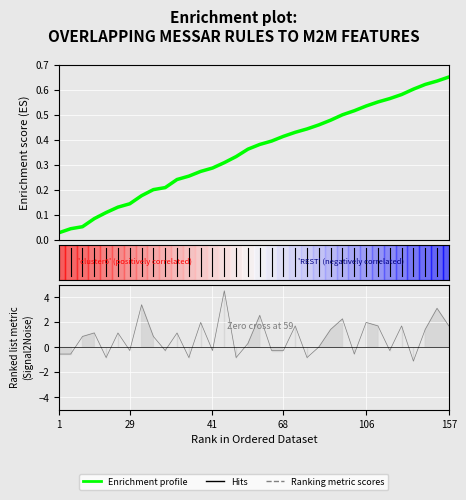

What is the label of the 33rd point from the right?

29